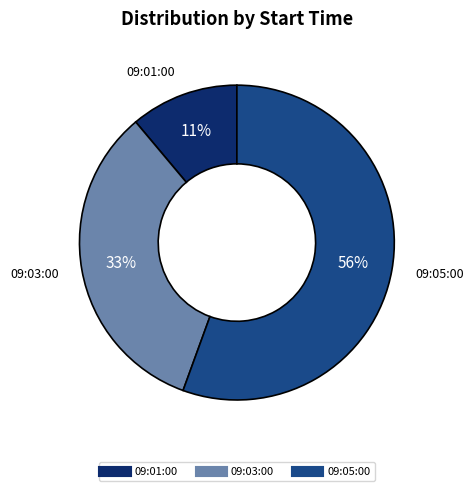

Does any single category account for the majority?

Yes